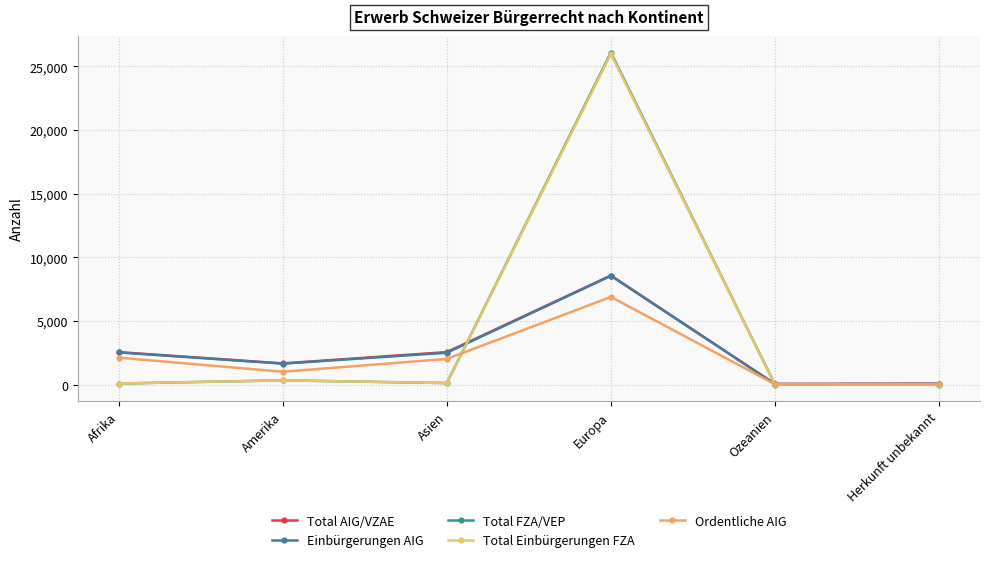

What position from the left is Asien?

3